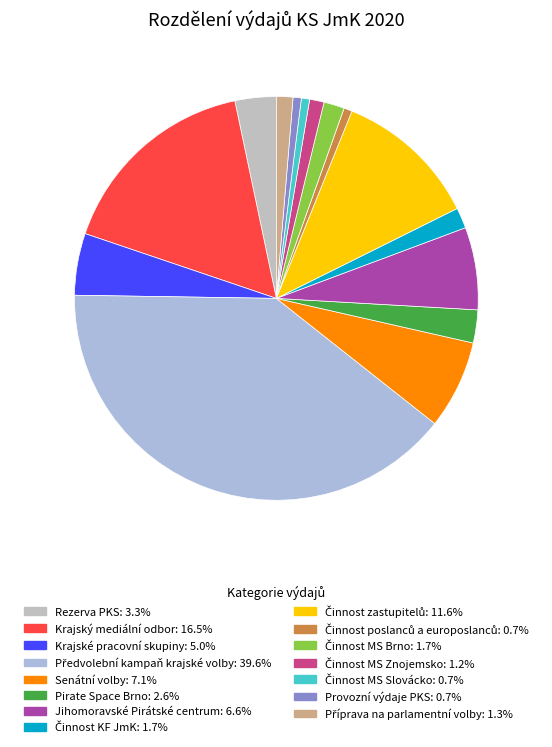

How many segments does this pie chart have?

15